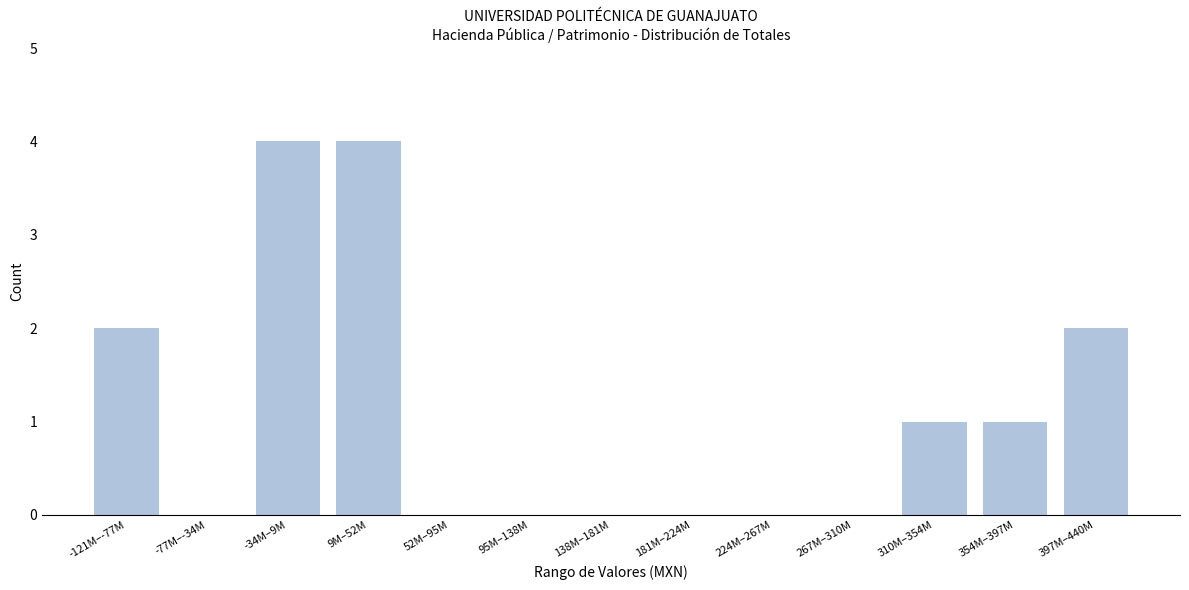

Reading left to right, extract all data points from this chart.

-121M–-77M=2	-77M–-34M=0	-34M–9M=4	9M–52M=4	52M–95M=0	95M–138M=0	138M–181M=0	181M–224M=0	224M–267M=0	267M–310M=0	310M–354M=1	354M–397M=1	397M–440M=2